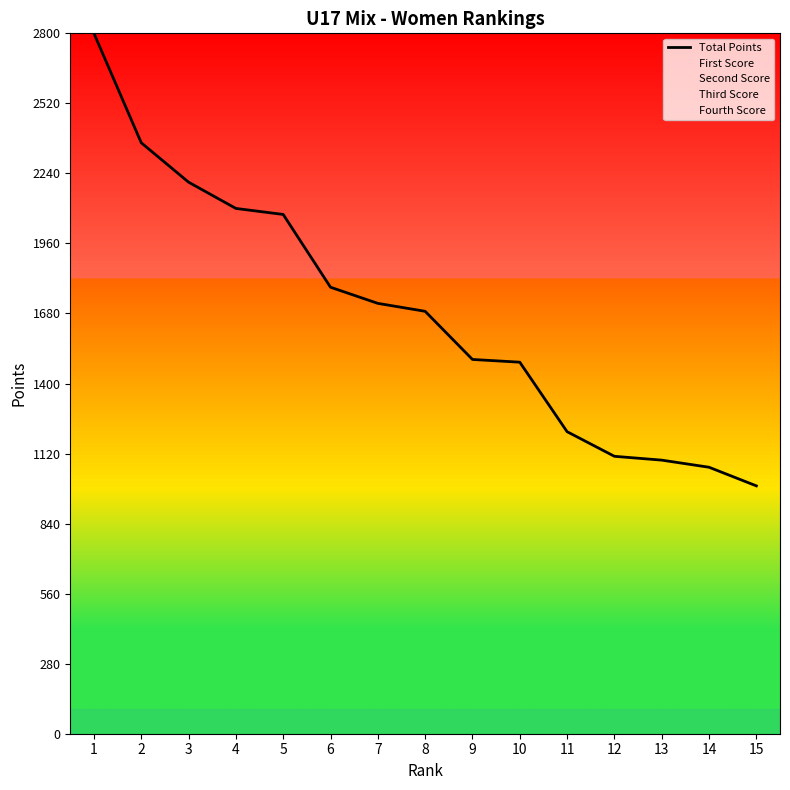

List the labels in order of value, largest first.

1, 2, 3, 4, 5, 6, 7, 8, 9, 10, 11, 12, 13, 14, 15